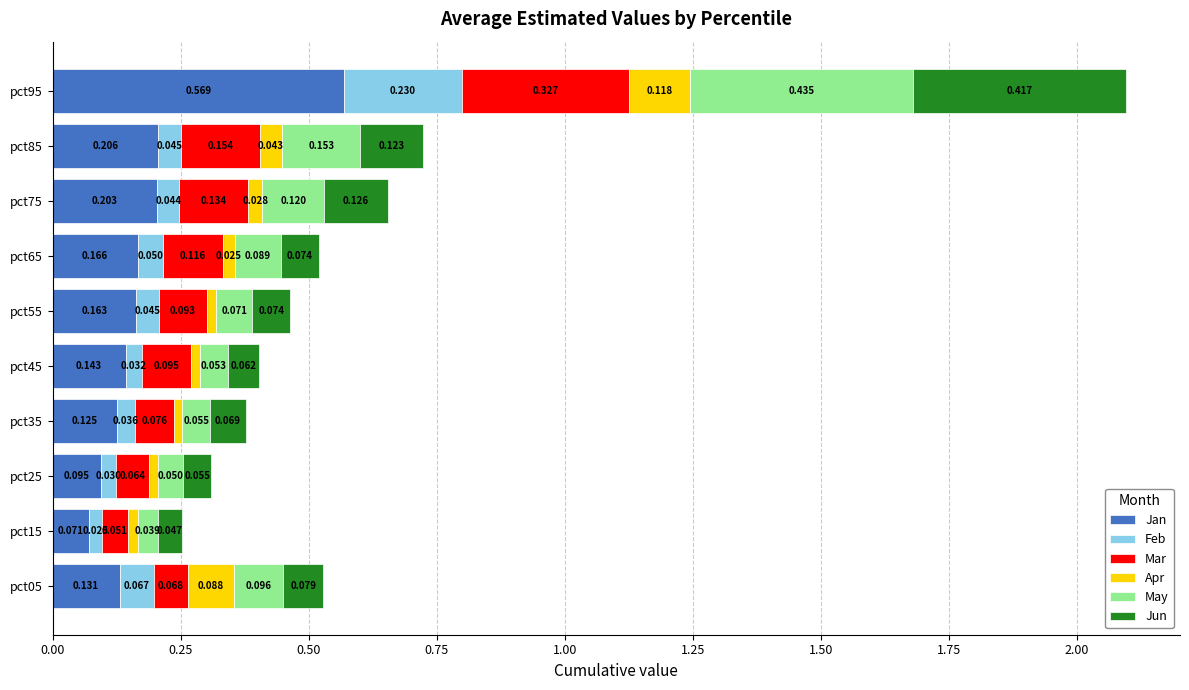

How many series are shown in this chart?

6